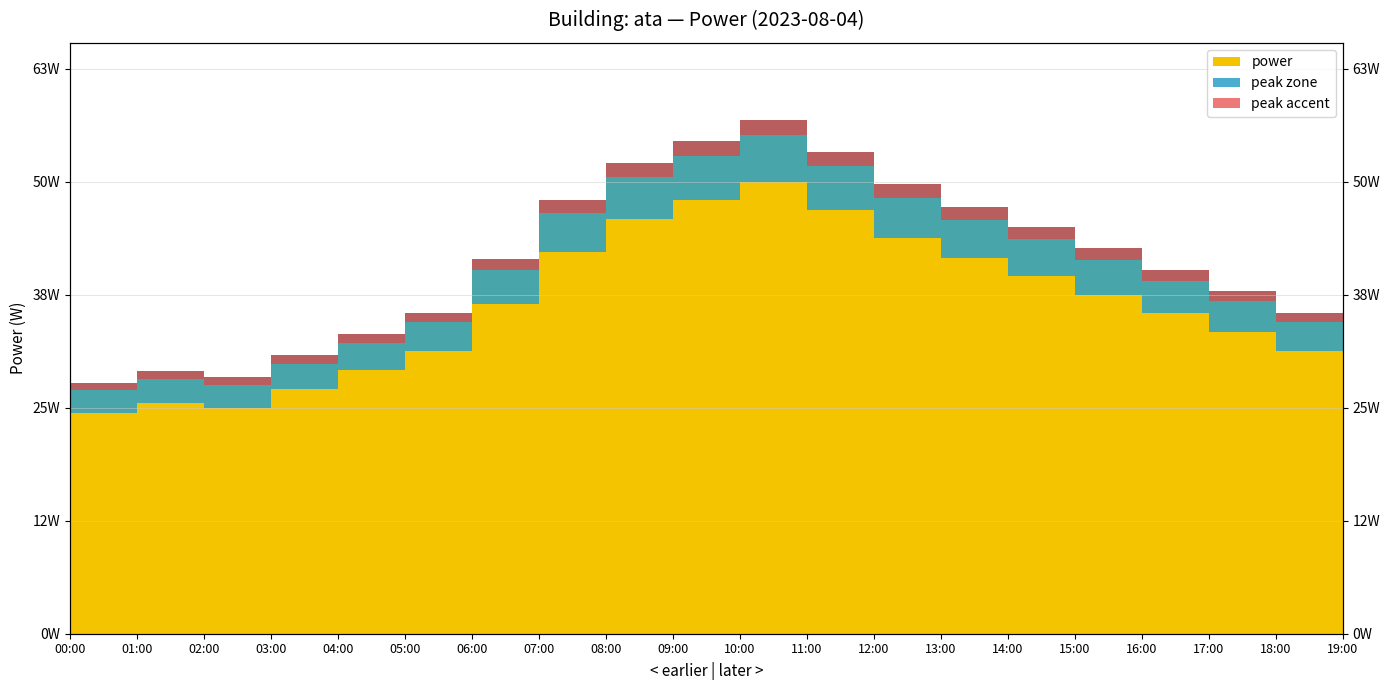

Which category has the highest value across all series?

11:00